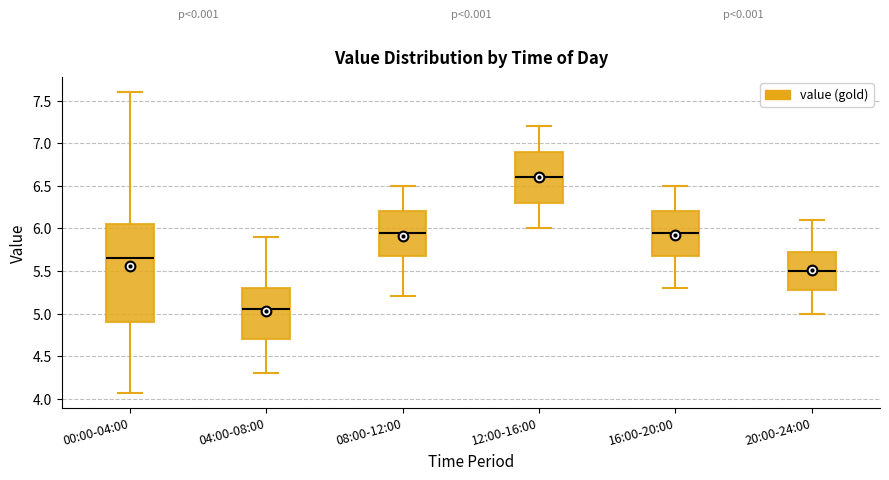

Reading left to right, read every box against the y-axis: the position of its median line, the range the box covers, and the ends of its whiskers. The values are not printed on the chart, so give them approximately, as read against the axis.

00:00-04:00: median 5.65, box 4.90 to 6.05, whiskers 4.05 to 7.60
04:00-08:00: median 5.05, box 4.70 to 5.30, whiskers 4.30 to 5.90
08:00-12:00: median 5.95, box 5.70 to 6.20, whiskers 5.20 to 6.50
12:00-16:00: median 6.60, box 6.30 to 6.90, whiskers 6.00 to 7.20
16:00-20:00: median 5.95, box 5.70 to 6.20, whiskers 5.30 to 6.50
20:00-24:00: median 5.50, box 5.30 to 5.75, whiskers 5.00 to 6.10